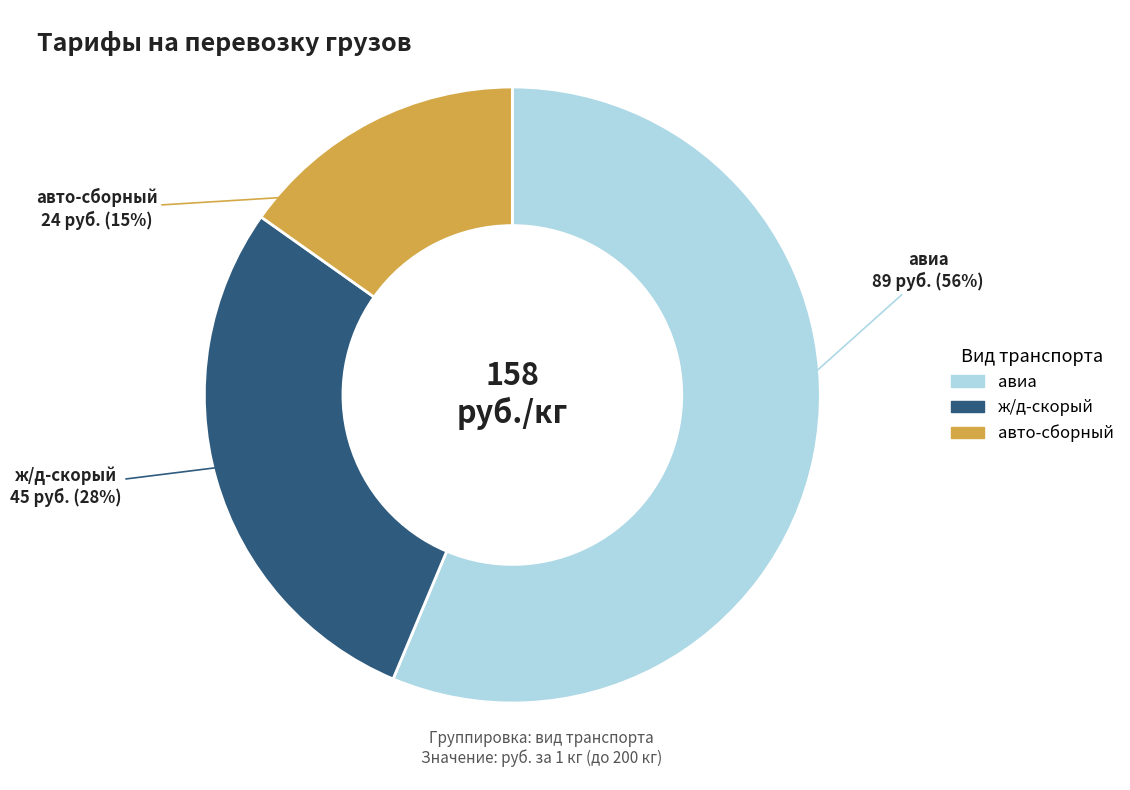

How many segments does this pie chart have?

3